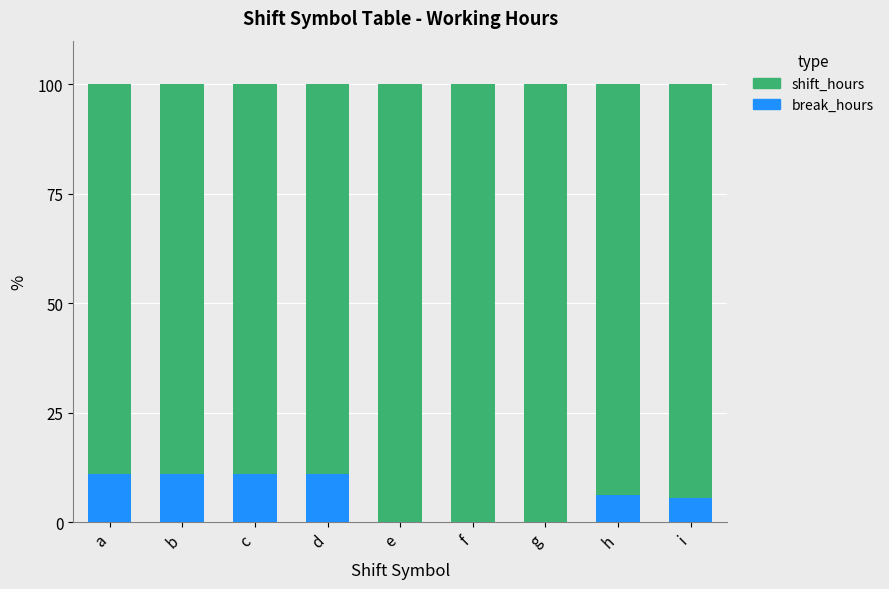

What is the maximum value for break_hours?

11.1